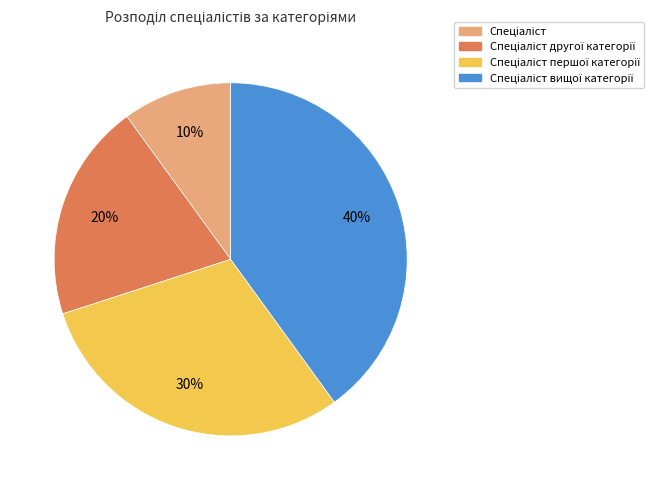

To the nearest percent, what is the average slice percentage?

25%